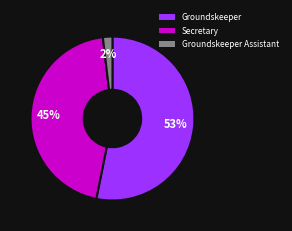

How many slices are in this pie chart?

3